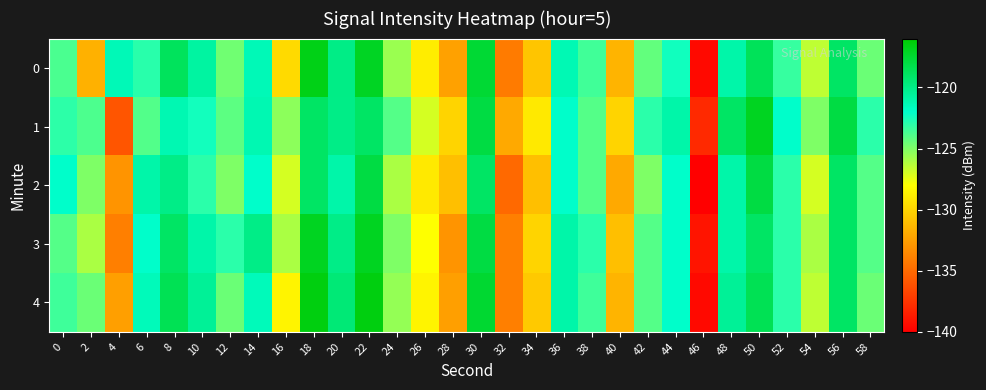

Reading left to right, what are all the values shown in this chart?

0: 0=-123.8	2=-131.6	4=-121.4	6=-122.9	8=-118.7	10=-120.7	12=-124.7	14=-121.4	16=-129.7	18=-116.7	20=-120.0	22=-117.0	24=-125.6	26=-128.8	28=-132.4	30=-117.6	32=-134.2	34=-130.7	36=-121.3	38=-123.5	40=-131.5	42=-124.3	44=-122.4	46=-139.5	48=-121.0	50=-118.6	52=-123.3	54=-126.5	56=-119.0	58=-124.5
1: 0=-123.1	2=-123.8	4=-135.9	6=-123.9	8=-121.3	10=-122.5	12=-124.2	14=-121.3	16=-125.3	18=-119.0	20=-120.0	22=-119.0	24=-124.0	26=-127.0	28=-130.0	30=-118.0	32=-132.0	34=-129.0	36=-122.0	38=-124.0	40=-130.0	42=-123.0	44=-121.0	46=-138.0	48=-119.0	50=-117.0	52=-122.0	54=-125.0	56=-118.0	58=-123.0
2: 0=-122.0	2=-125.0	4=-133.0	6=-121.0	8=-120.0	10=-123.0	12=-125.0	14=-122.0	16=-127.0	18=-119.0	20=-121.0	22=-118.0	24=-126.0	26=-129.0	28=-131.0	30=-119.0	32=-135.0	34=-131.0	36=-122.0	38=-124.0	40=-132.0	42=-125.0	44=-122.0	46=-140.0	48=-121.0	50=-118.0	52=-123.0	54=-127.0	56=-119.0	58=-124.0
3: 0=-124.0	2=-126.0	4=-134.0	6=-122.0	8=-119.0	10=-121.0	12=-123.0	14=-120.0	16=-126.0	18=-117.0	20=-120.0	22=-117.0	24=-125.0	26=-128.0	28=-133.0	30=-118.0	32=-134.0	34=-130.0	36=-121.0	38=-123.0	40=-131.0	42=-124.0	44=-122.0	46=-139.0	48=-121.0	50=-119.0	52=-123.0	54=-126.0	56=-119.0	58=-124.0
4: 0=-123.5	2=-124.5	4=-132.5	6=-121.5	8=-118.5	10=-120.5	12=-124.5	14=-121.5	16=-128.5	18=-116.5	20=-119.5	22=-116.5	24=-125.5	26=-128.5	28=-132.5	30=-117.5	32=-134.0	34=-130.5	36=-121.0	38=-123.5	40=-131.5	42=-124.0	44=-122.0	46=-139.5	48=-120.5	50=-118.5	52=-123.0	54=-126.5	56=-119.0	58=-124.5